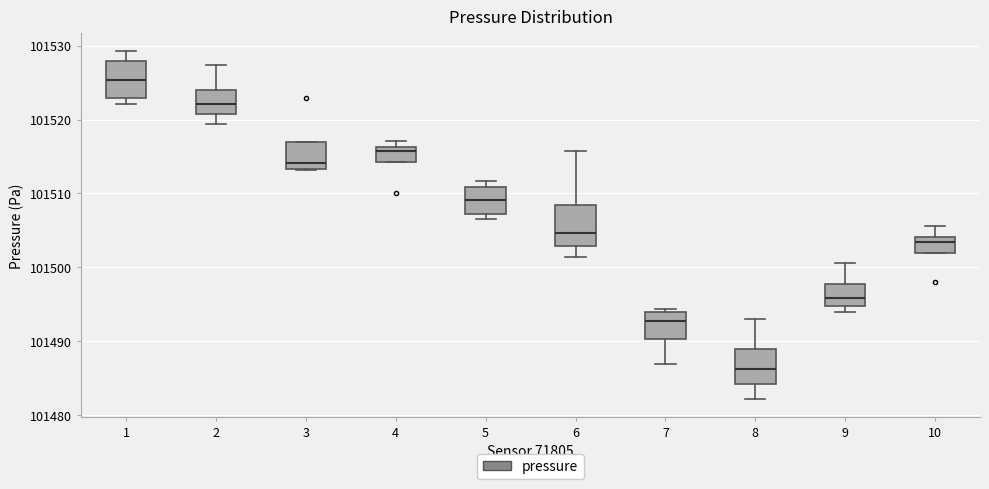

Where does the median line of the box at x = 1 sit on the y-axis? The values are not printed on the chart, so give them approximately, as read against the axis.

101525